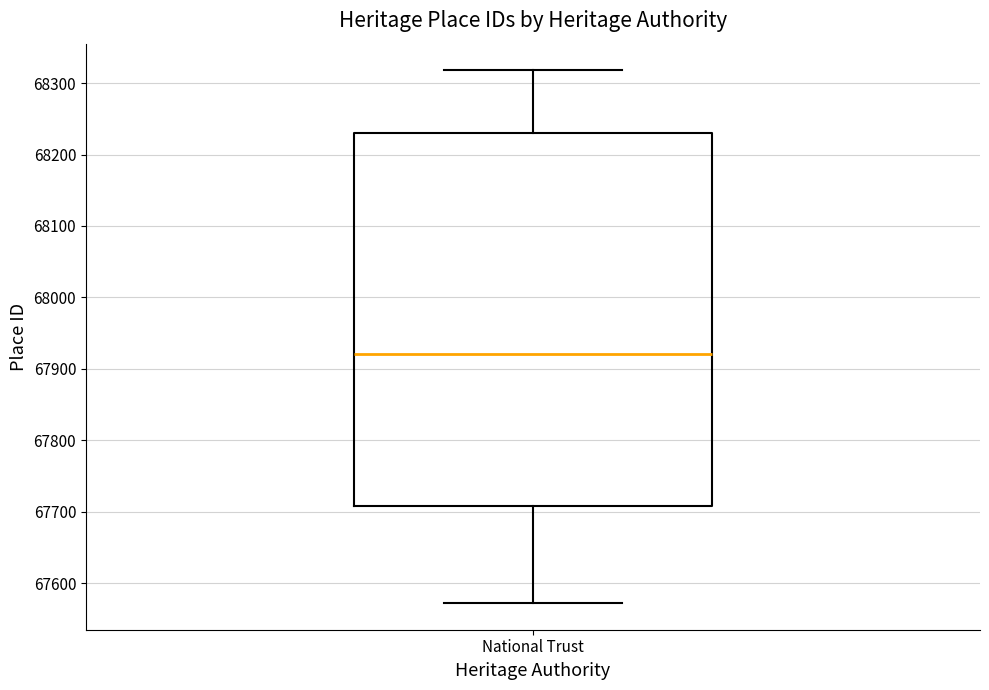

Transcribe this box plot: give where the median line is, the range the box spans, and where the two whiskers end, as read against the y-axis. The values are not printed on the chart, so give them approximately, as read against the axis.

median 67920, box 67710 to 68230, whiskers 67570 to 68320